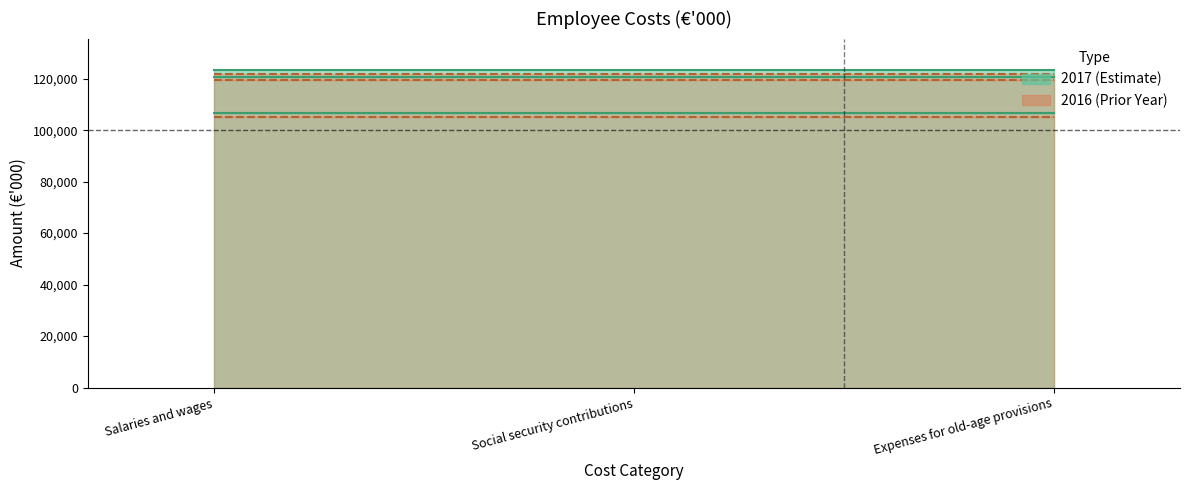

Rank the series by their average value, from highest to lowest.

2017, 2016